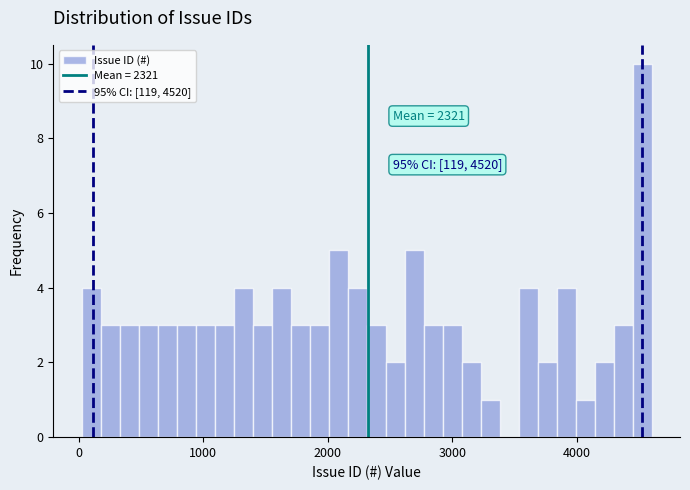

Around what value on the x-axis is the tallest bar? Give the approximate position of its centre, as read against the axis.

4500